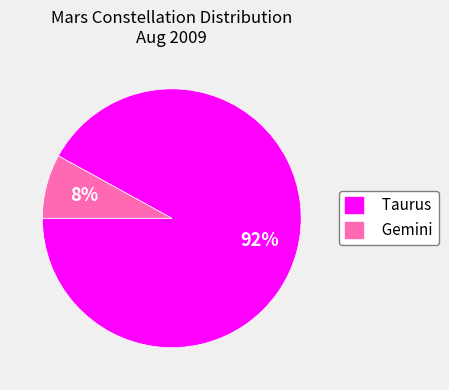

To the nearest percent, what portion does Taurus represent?

92%